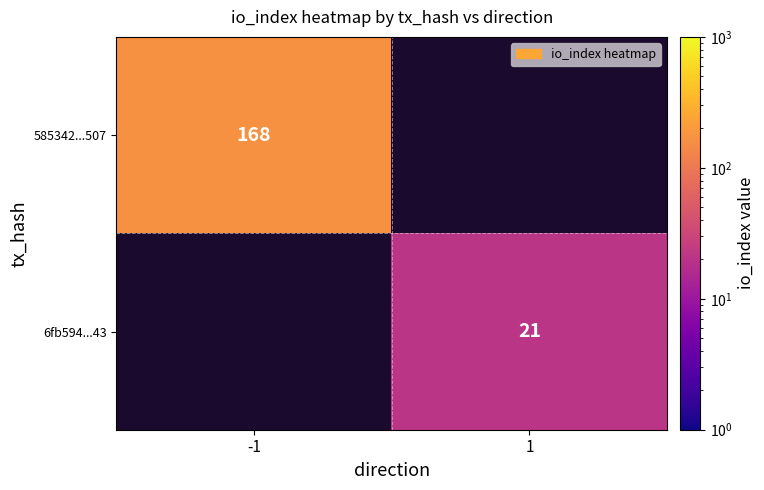

True or false: 585342...507 has a value of 168 at -1.

True